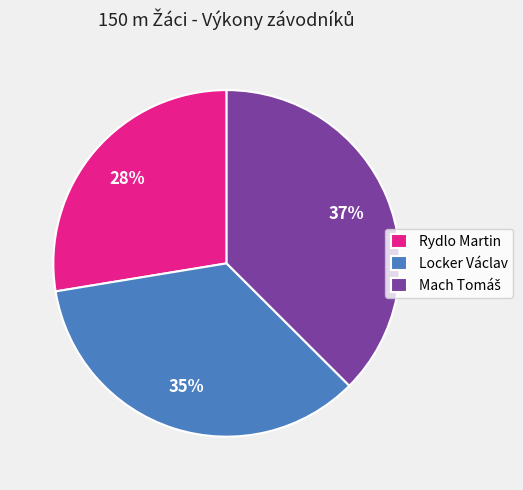

To the nearest percent, what is the average slice percentage?

33%